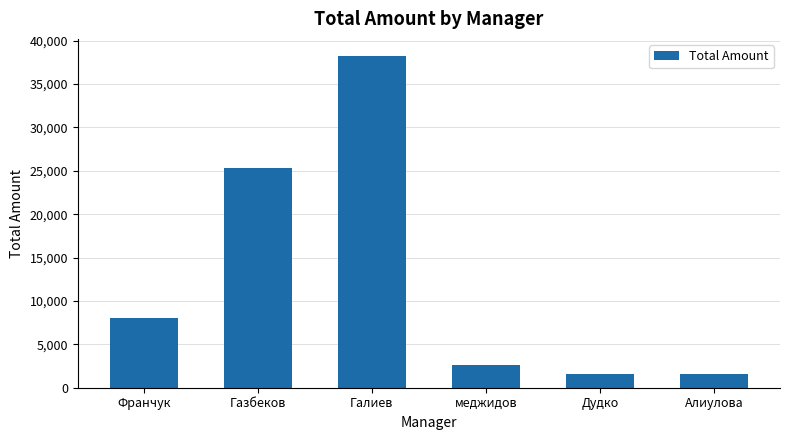

What is the difference between the values at Газбеков and меджидов?

22694